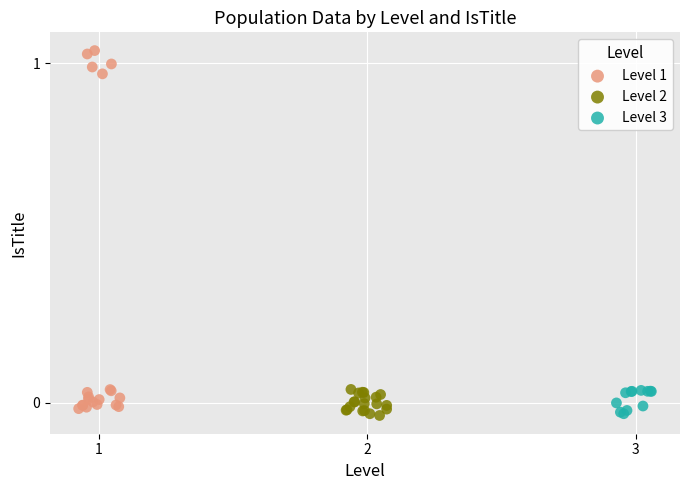

Which series has the widest spread of Y values?

Level 1